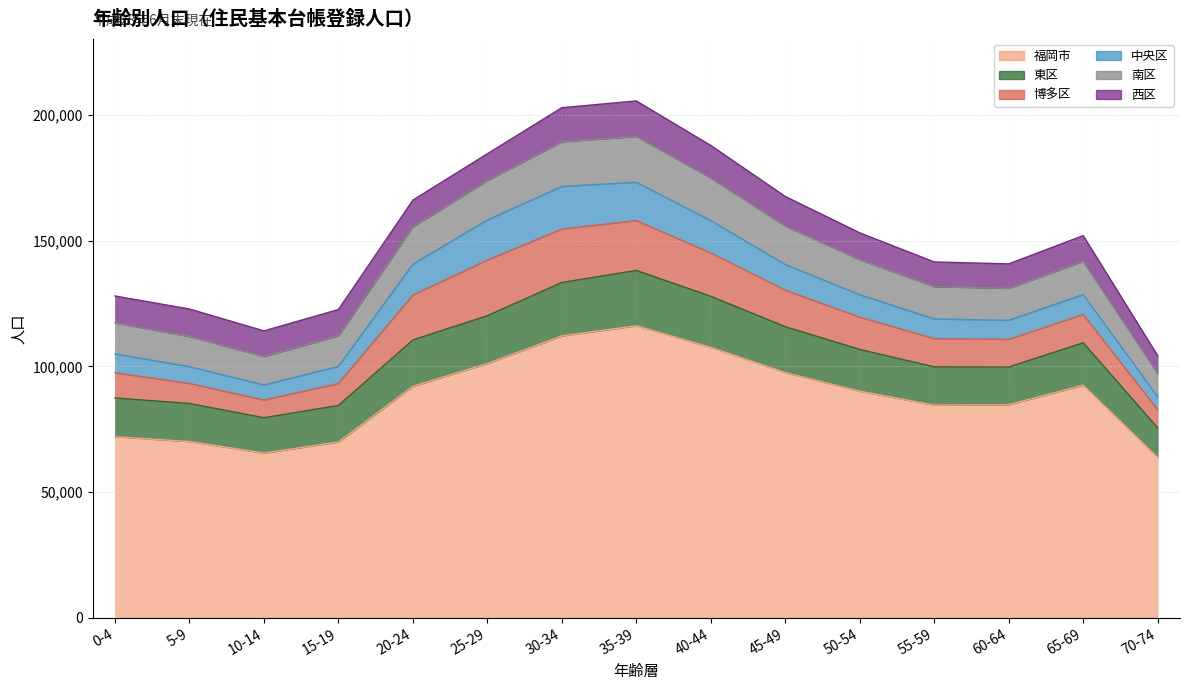

True or false: 東区 has a value of 15150 at 5-9.

True